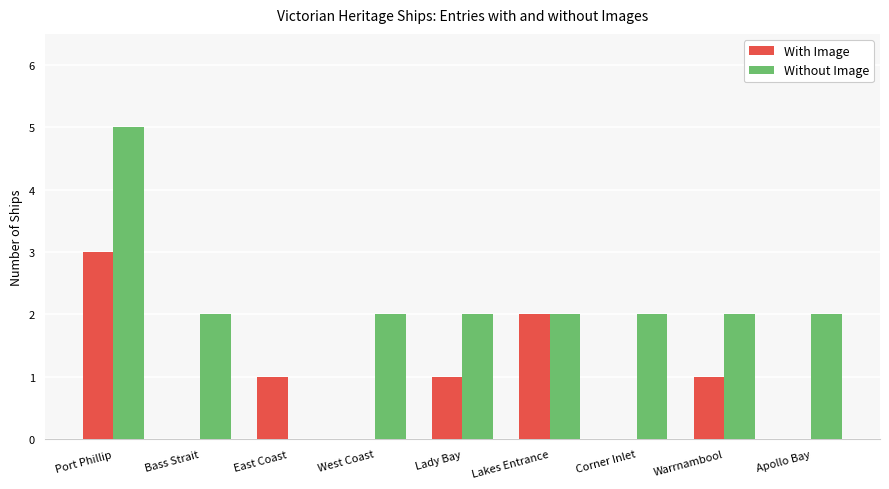

Which series has the largest range (max minus min)?

Without Image